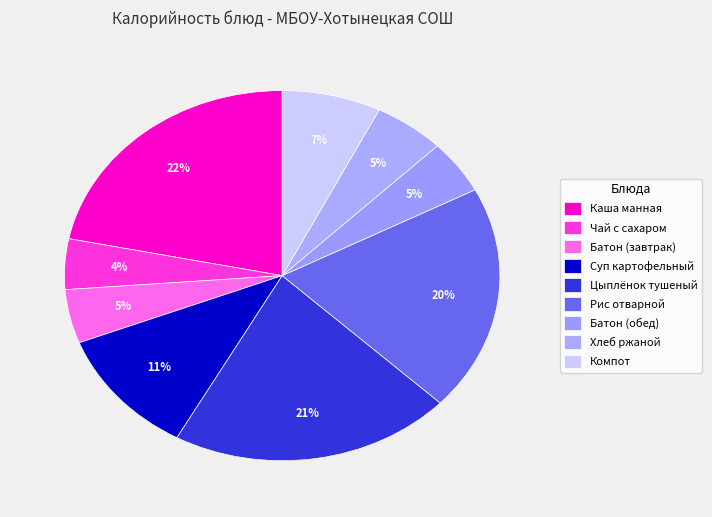

Count the number of slices in the pie.

9